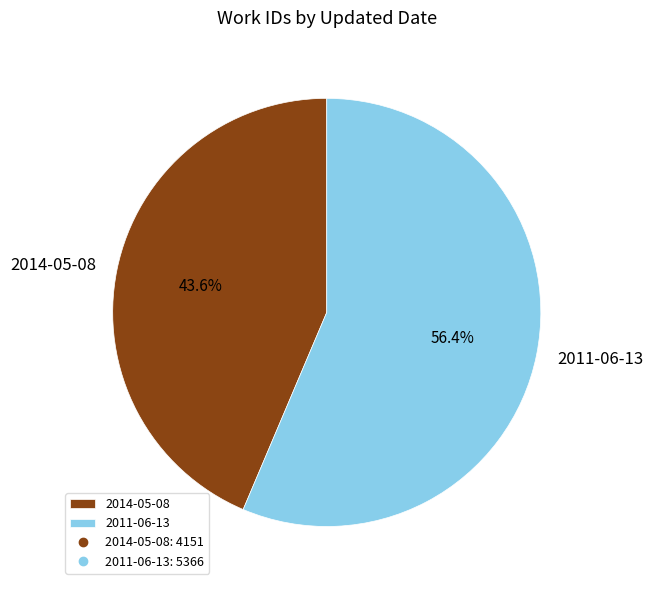

The 2011-06-13 slice represents 62% of the pie. True or false?

False